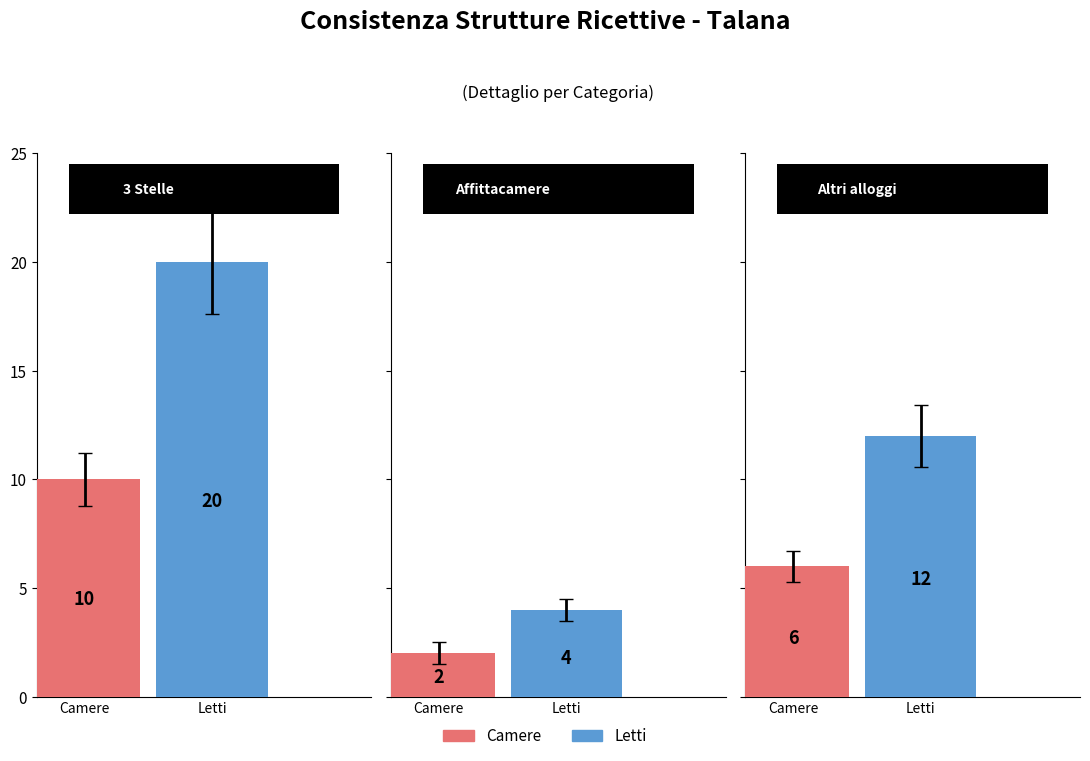

Reading left to right, list all the values displayed in this chart.

Camere: 10	2	6
Letti: 20	4	12